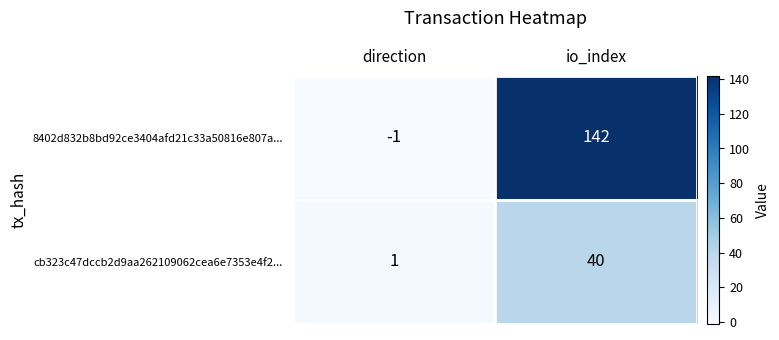

The value of cb323c47dccb2d9aa262109062cea6e7353e4f2... at io_index is 40. True or false?

True